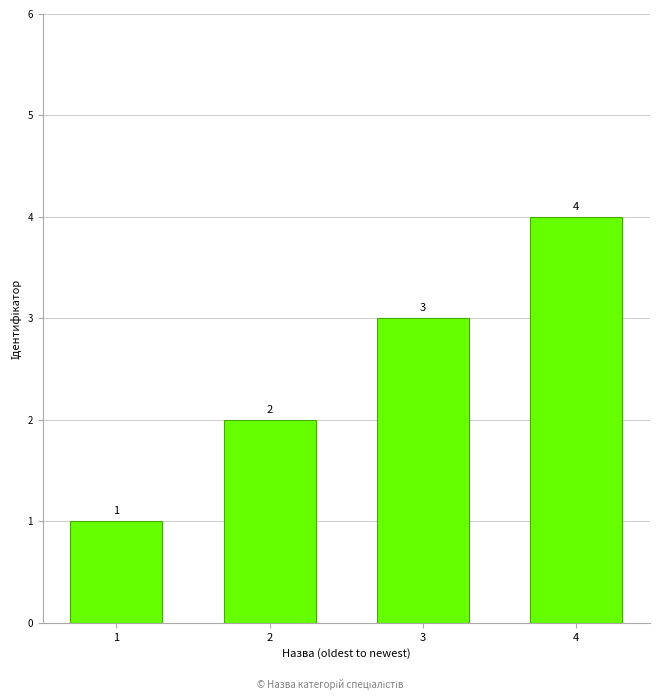

What is the value of the 3rd bar from the left?

3